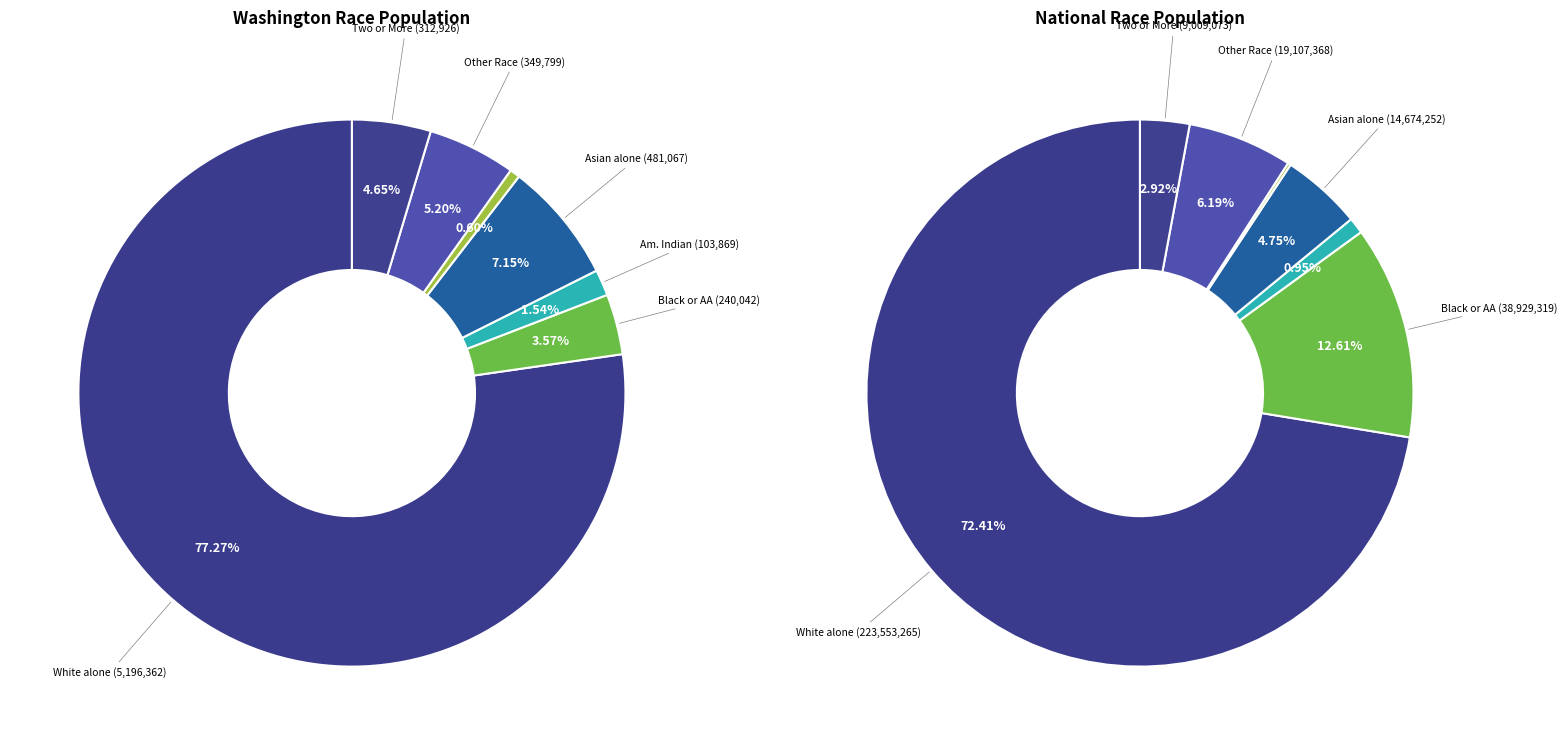

What is the ratio of the value at Some Other Race alone to the value at American Indian and Alaska Native?

3.4